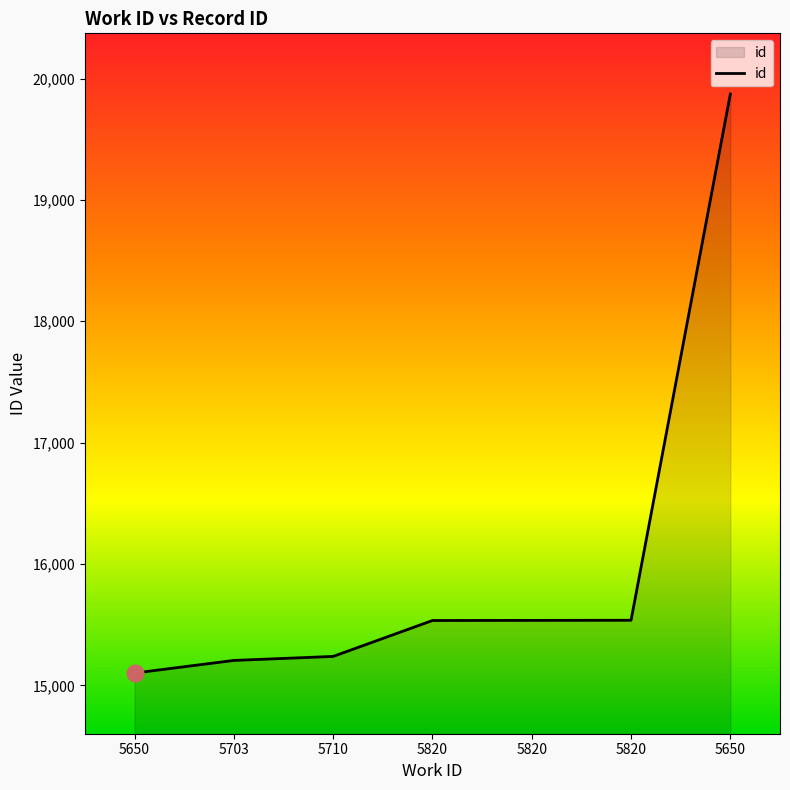

What is the sum of the values at 5820 and 5820?

31070